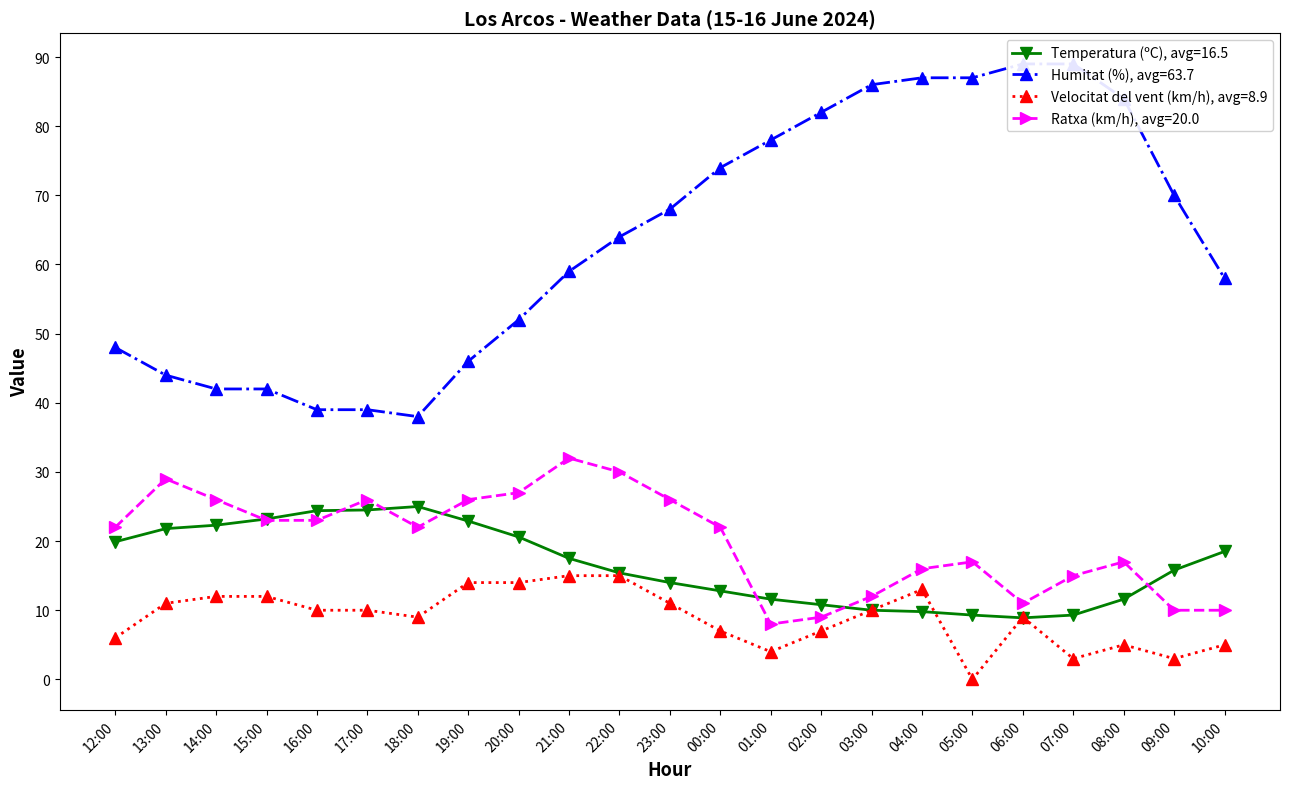

Which series has the widest spread of values?

Humitat (%)